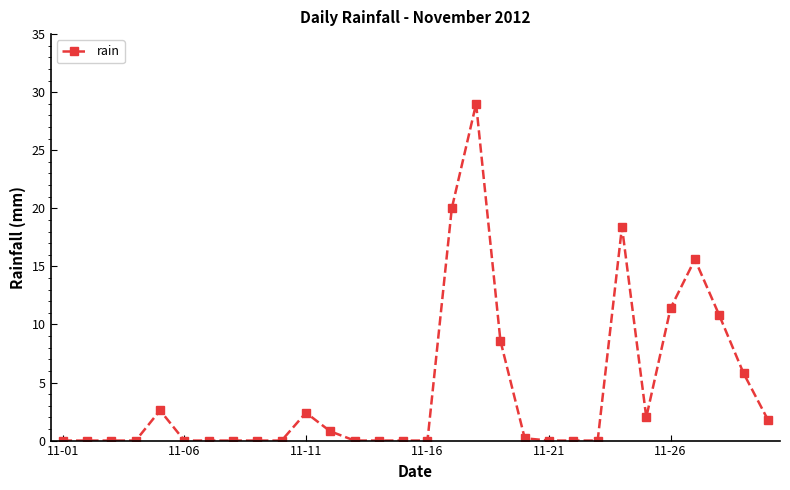

What is the greatest value displayed?

29.0